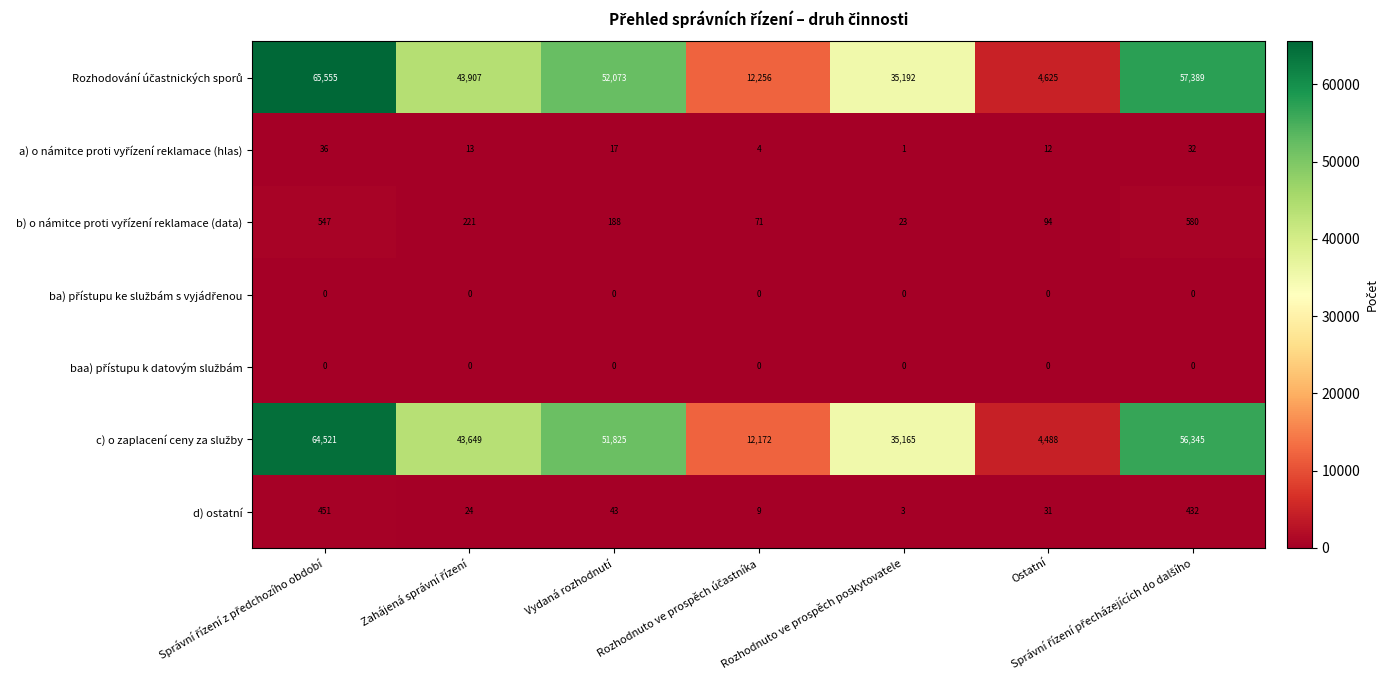

How many series are shown in this chart?

7